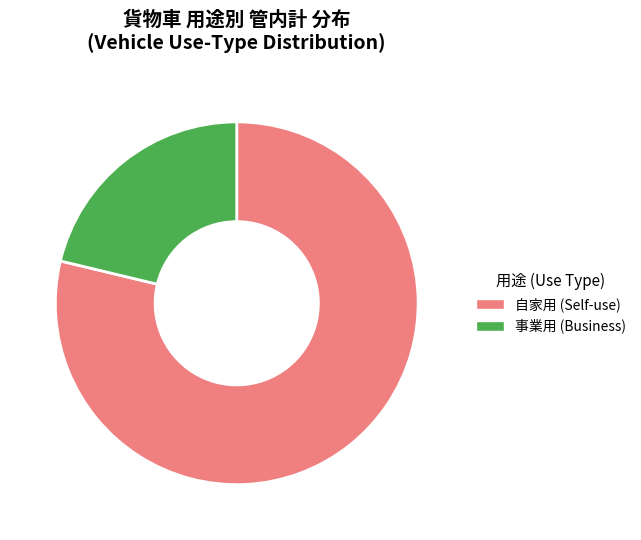

How many segments does this pie chart have?

2